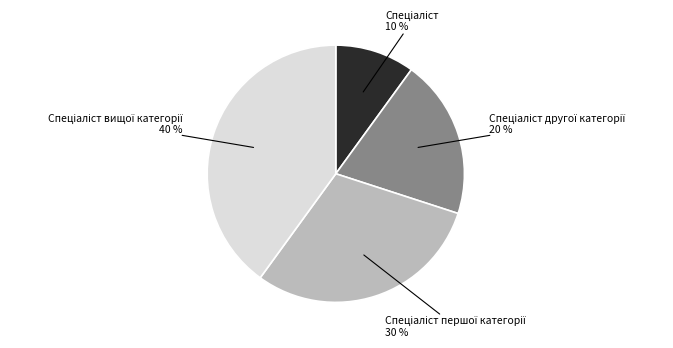

Does any single category account for the majority?

No